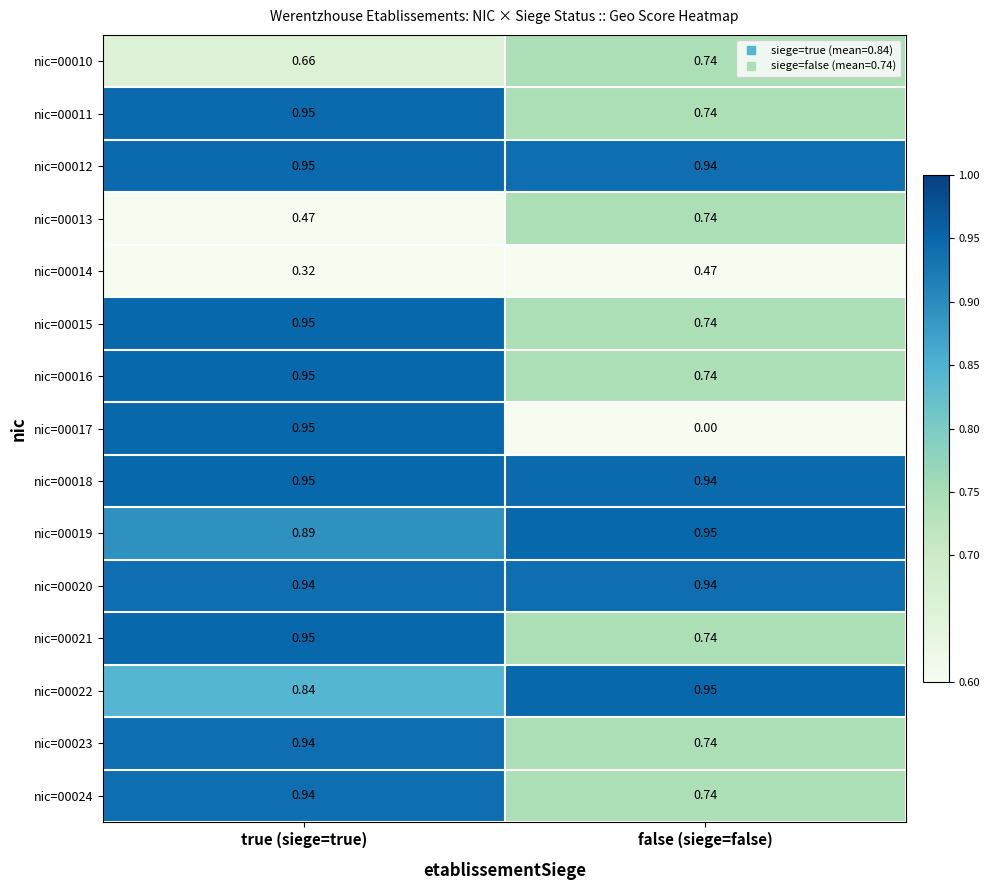

Is the value of nic=00022 at false (siege=false) greater than the value of nic=00013 at false (siege=false)?

Yes